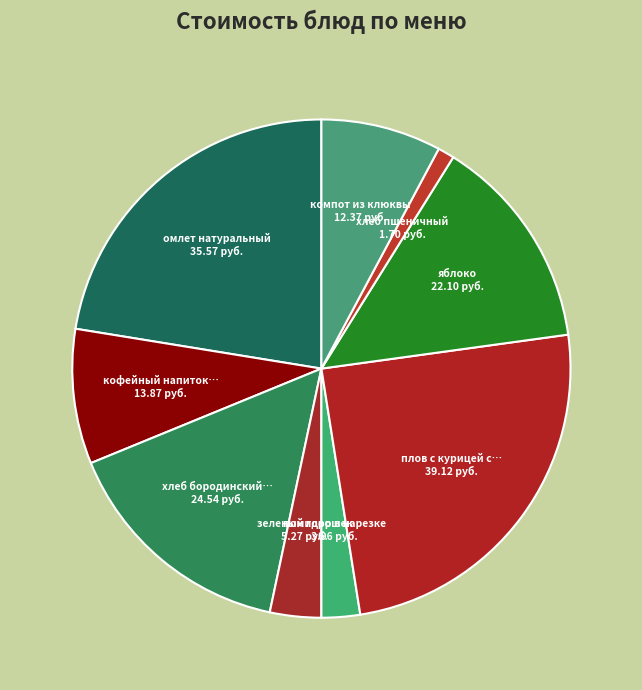

Does any single category account for the majority?

No